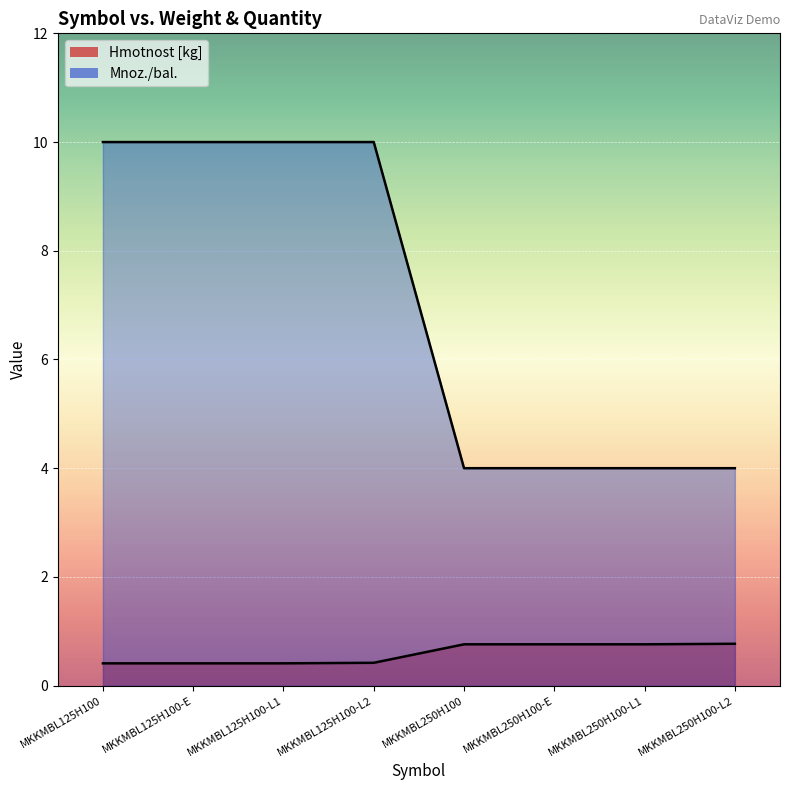

What value does the Mnoz./bal. series have at MKKMBL125H100-L1?

10.0